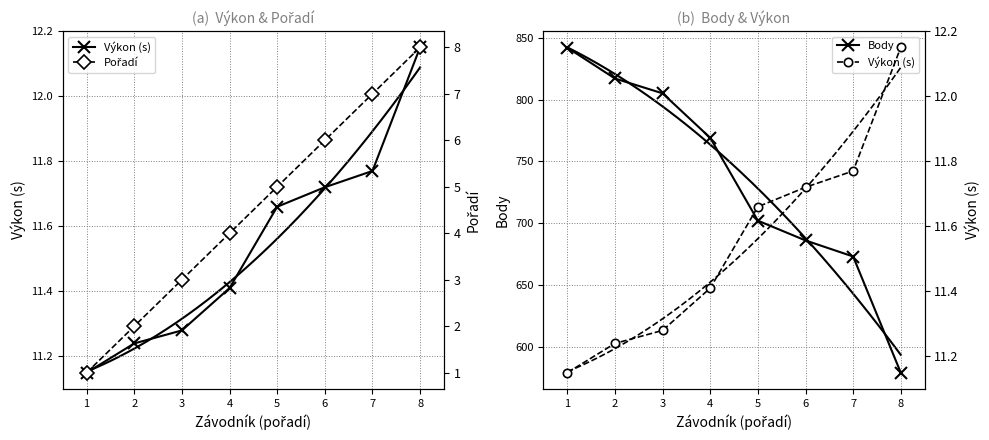

True or false: Body has more than 1 interior local peaks.

False